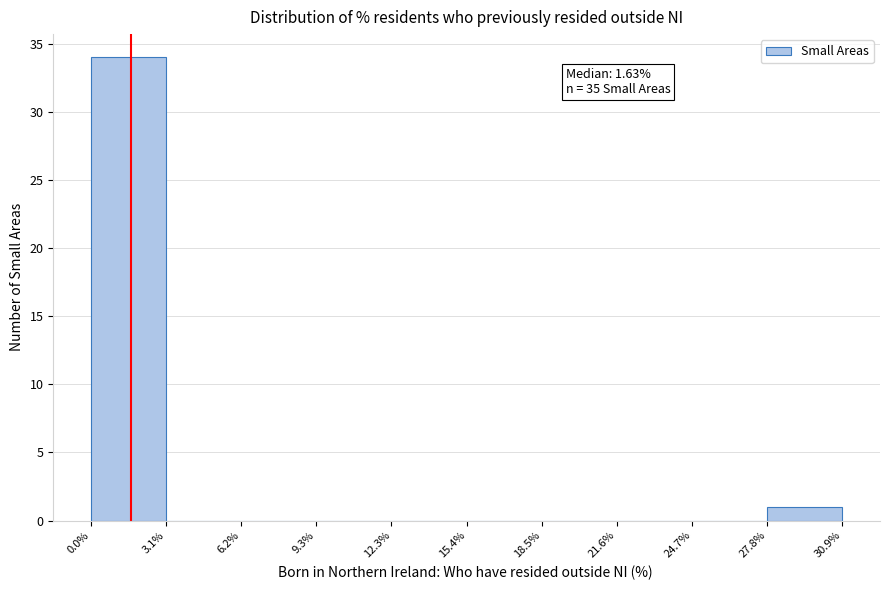

Which range on the x-axis has the tallest bar?

0.0% to 3.1%